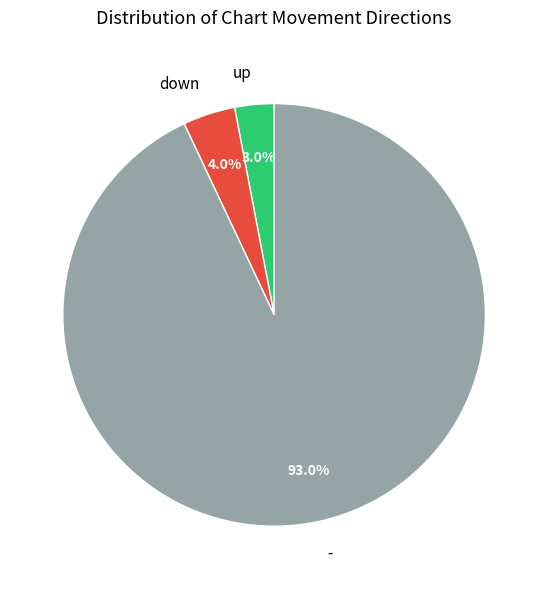

What portion of the pie excludes down?

96.0%